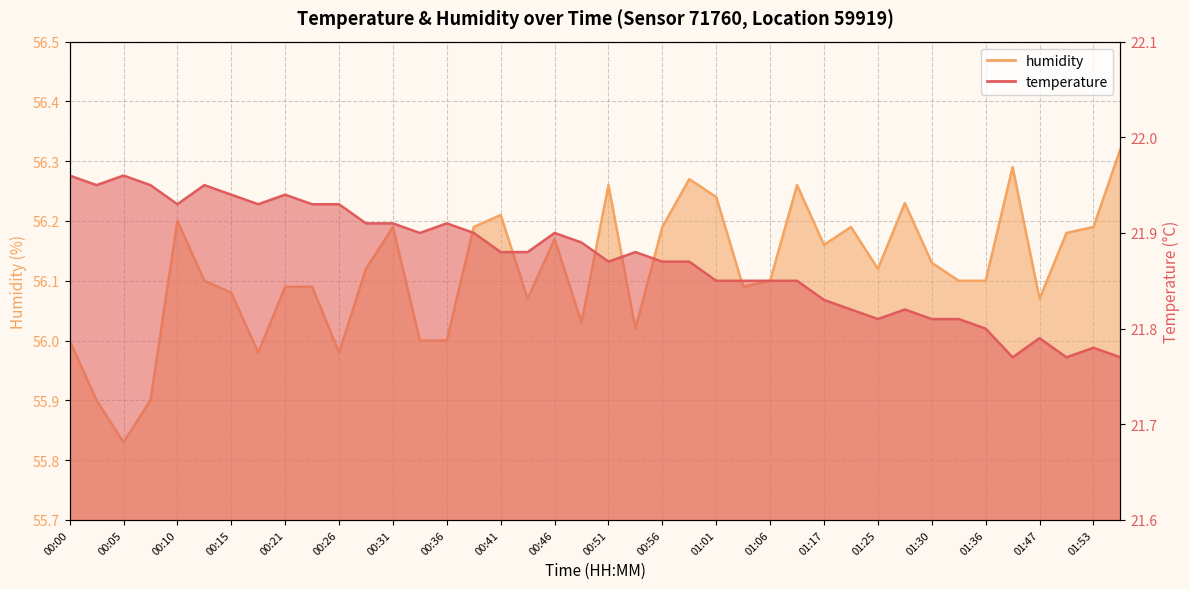

What is the label of the 6th point from the right?

01:36